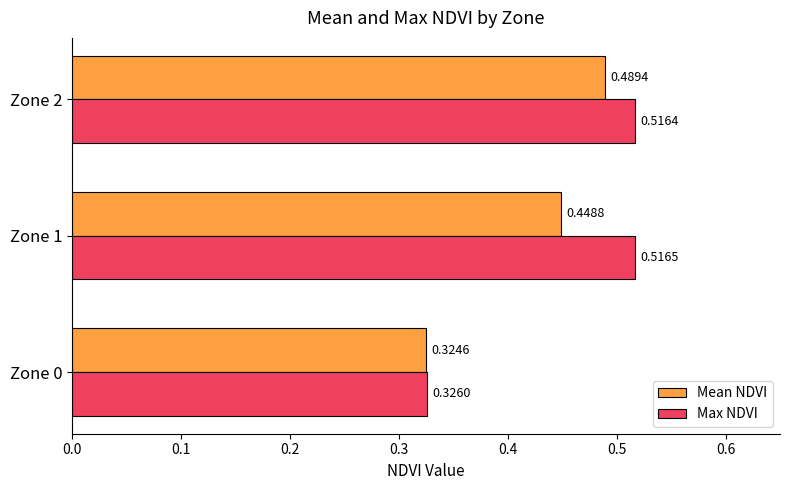

What is the sum of the Mean NDVI values at Zone 1 and Zone 2?

0.9